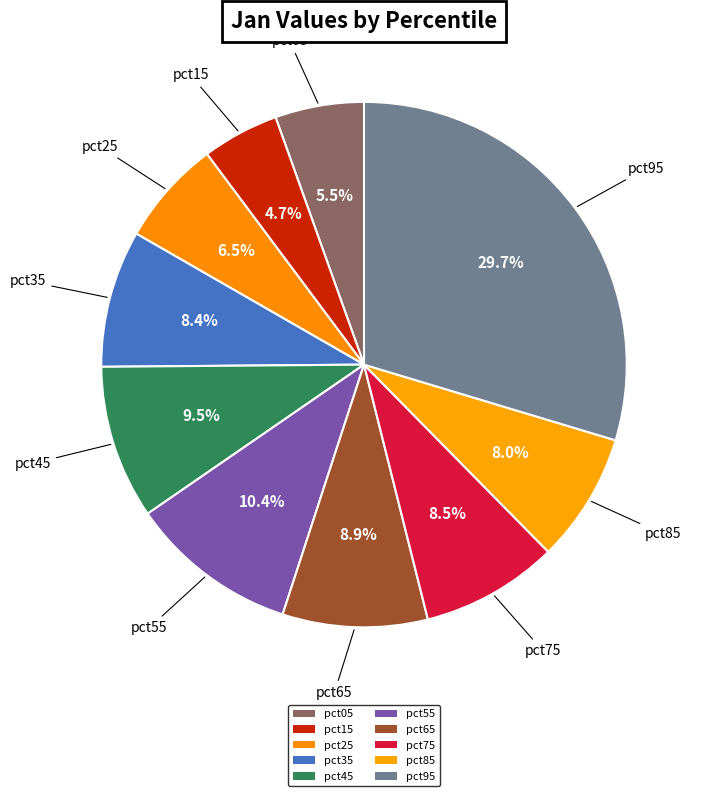

How many slices are in this pie chart?

10